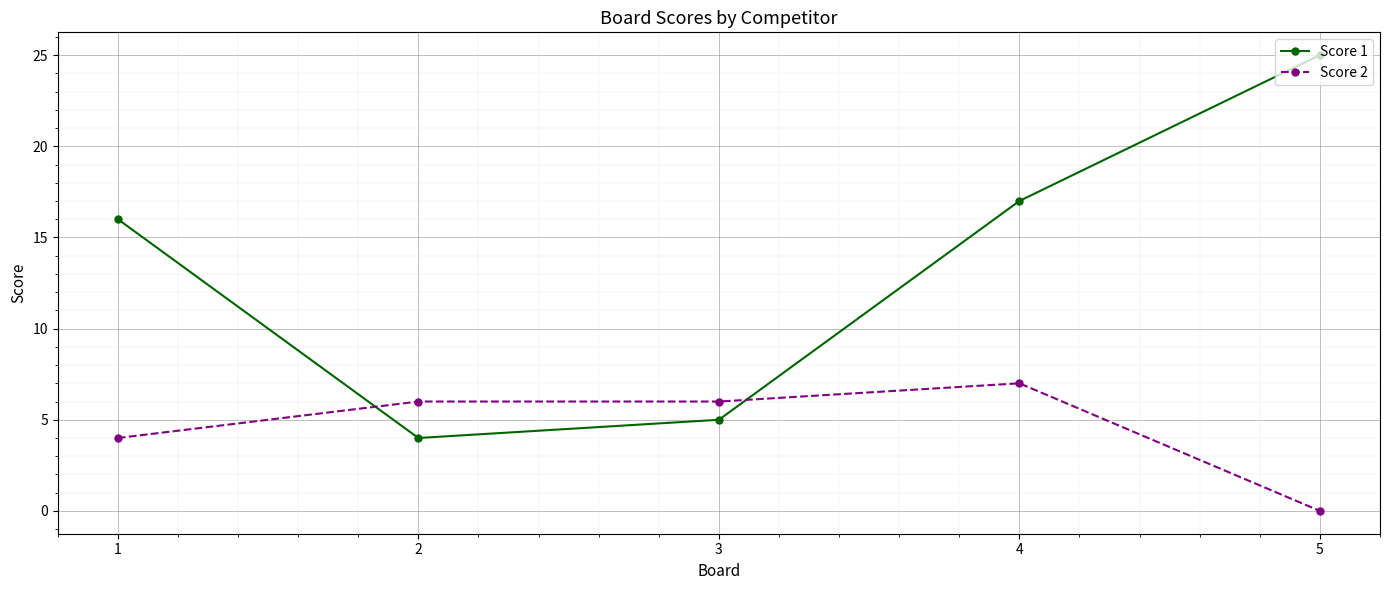

How many values in the Score 2 series are below 6?

2